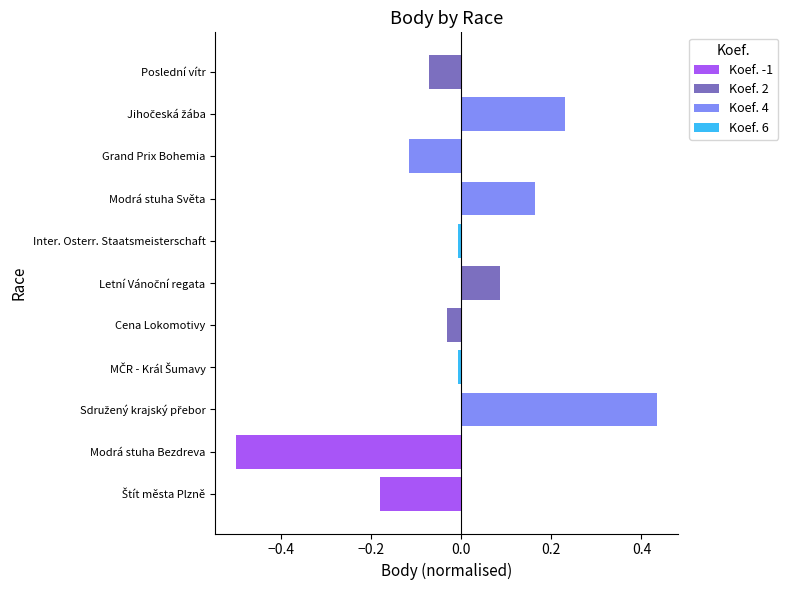

Reading left to right, what are all the values shown in this chart?

Štít města Plzně=-0.2	Modrá stuha Bezdreva=-0.5	Sdružený krajský přebor=0.4	MČR - Král Šumavy=-0.0	Cena Lokomotivy=-0.0	Letní Vánoční regata=0.1	Inter. Osterr. Staatsmeisterschaft=-0.0	Modrá stuha Světa=0.2	Grand Prix Bohemia=-0.1	Jihočeská žába=0.2	Poslední vítr=-0.1